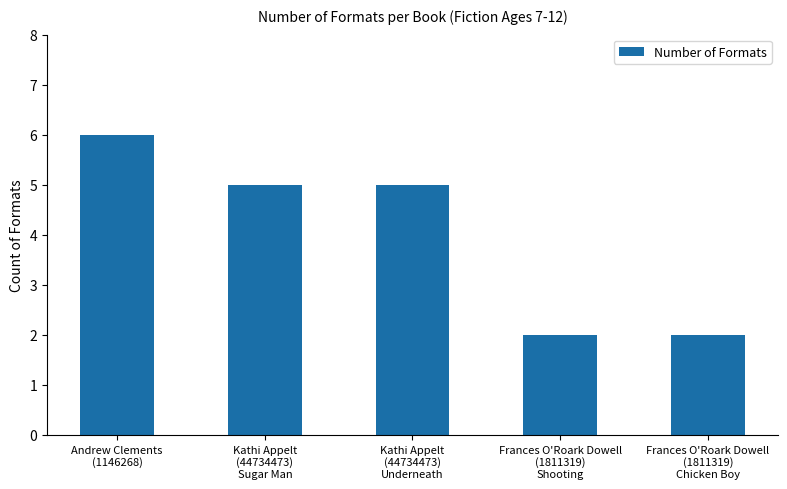

True or false: the data shows 6 at Andrew Clements
(1146268).

True